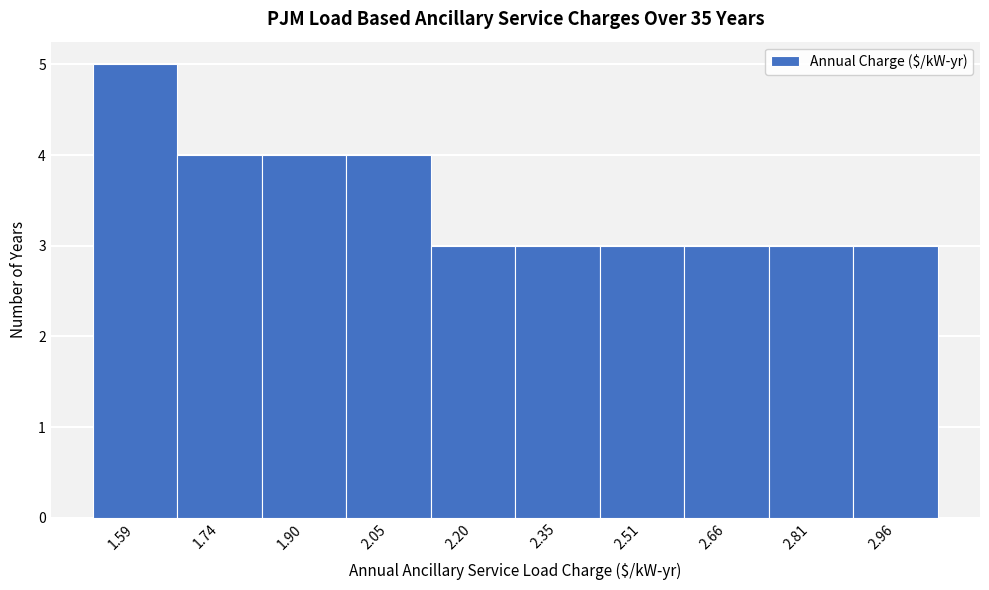

Reading left to right, extract all data points from this chart.

5	4	4	4	3	3	3	3	3	3